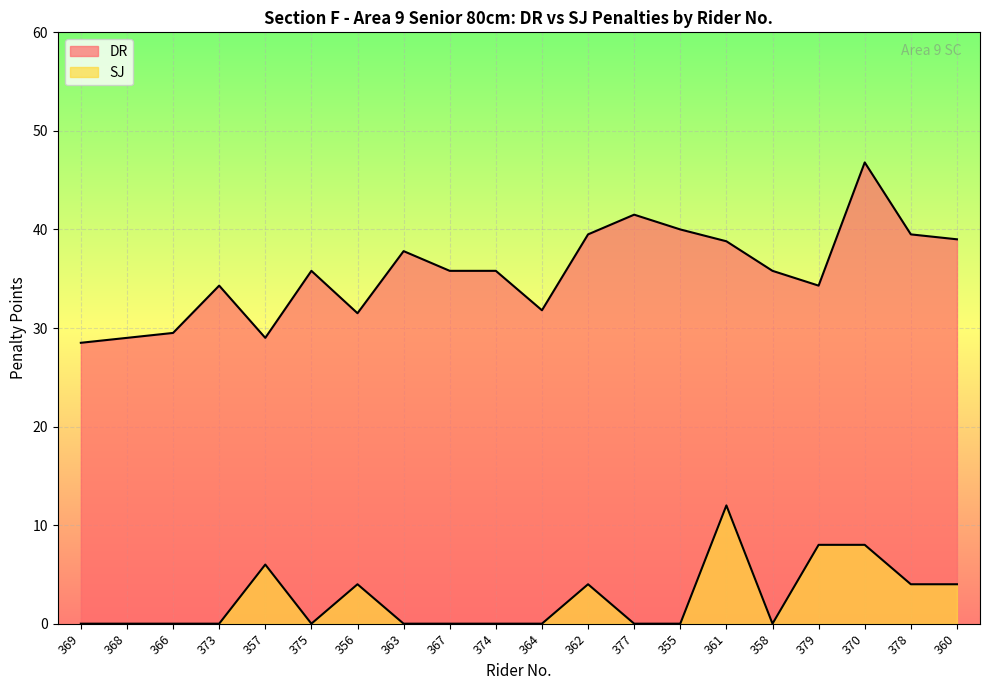

What position from the right is 377?

8